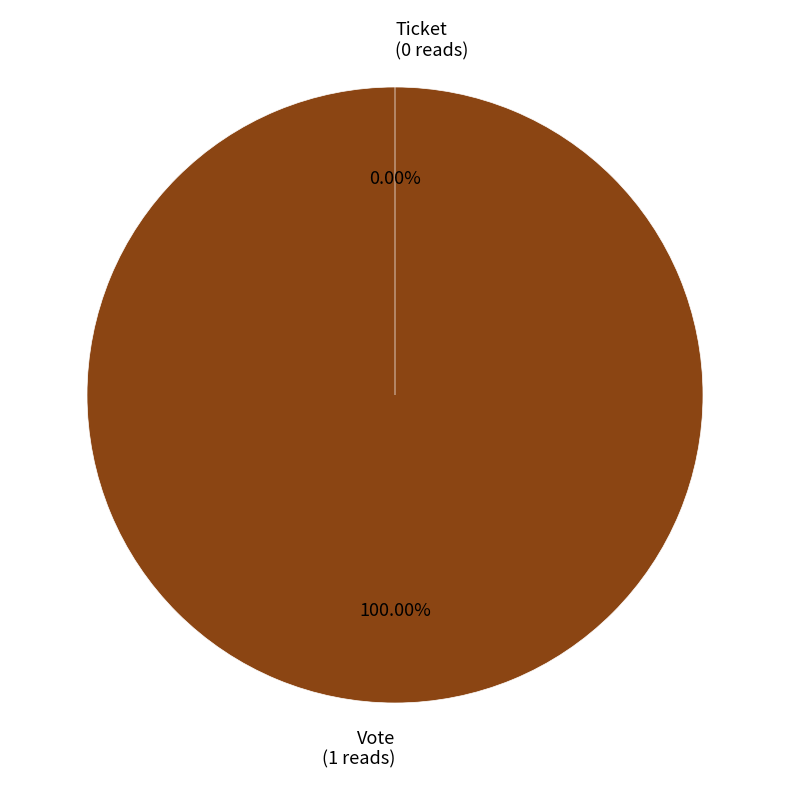

What is the smallest slice in the pie chart?

Ticket